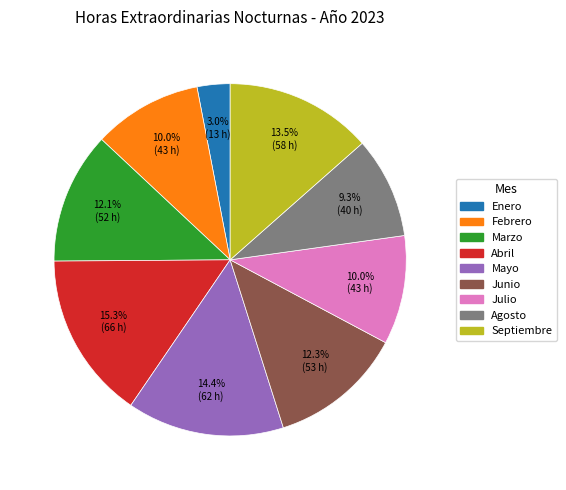

To the nearest percent, what portion does Marzo represent?

12%